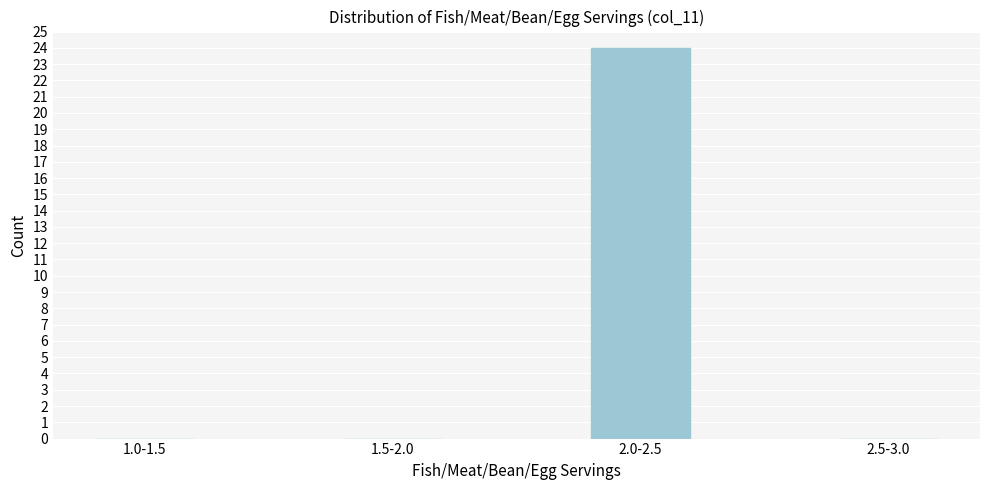

Reading left to right, what are all the values shown in this chart?

1.0-1.5=0	1.5-2.0=0	2.0-2.5=24	2.5-3.0=0